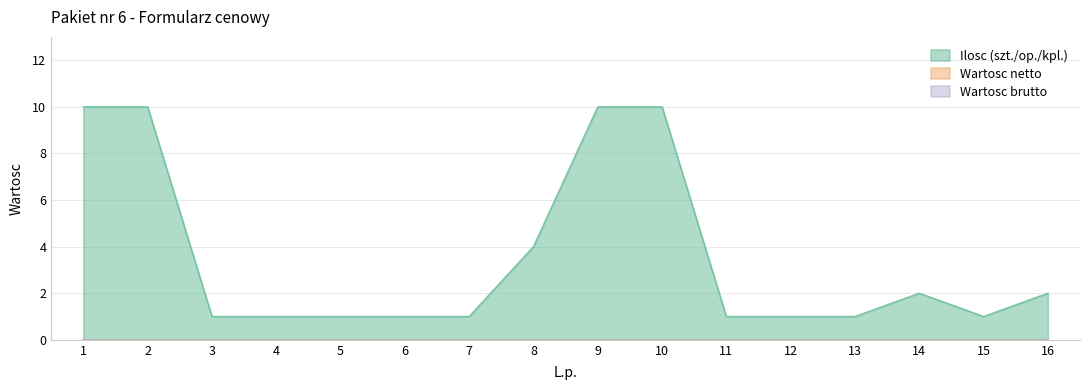

True or false: Wartosc netto and Wartosc brutto cross at least once.

False